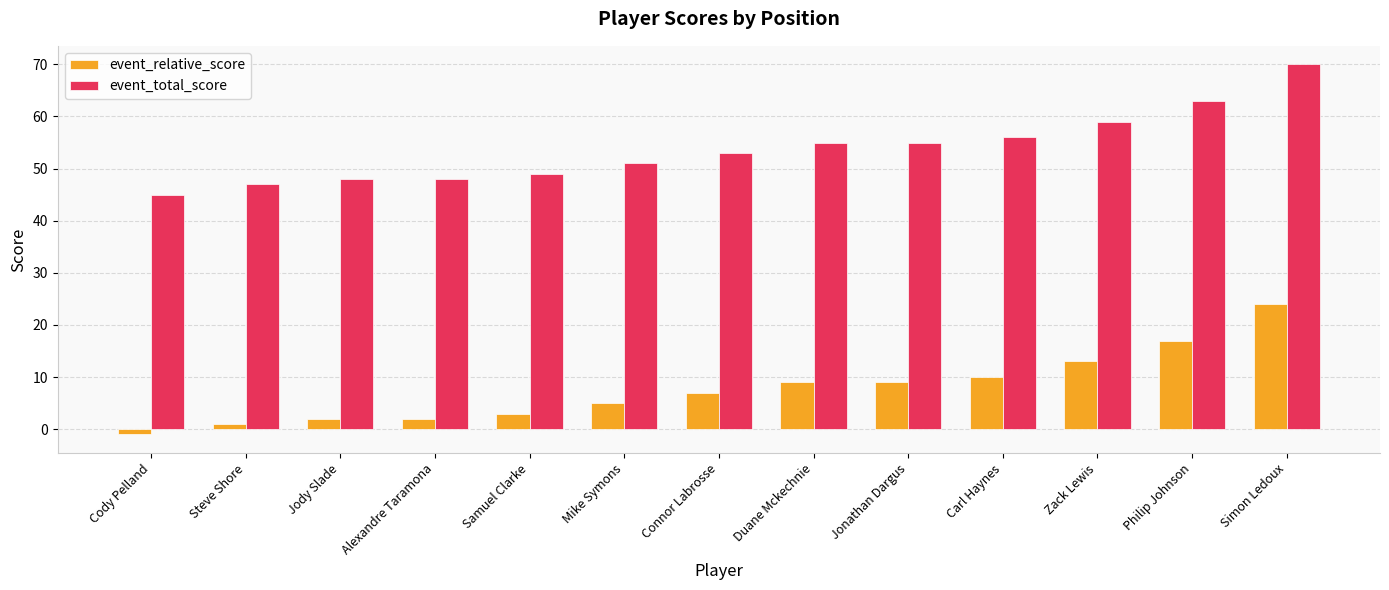

What is the difference between the event_total_score values at Alexandre Taramona and Samuel Clarke?

1